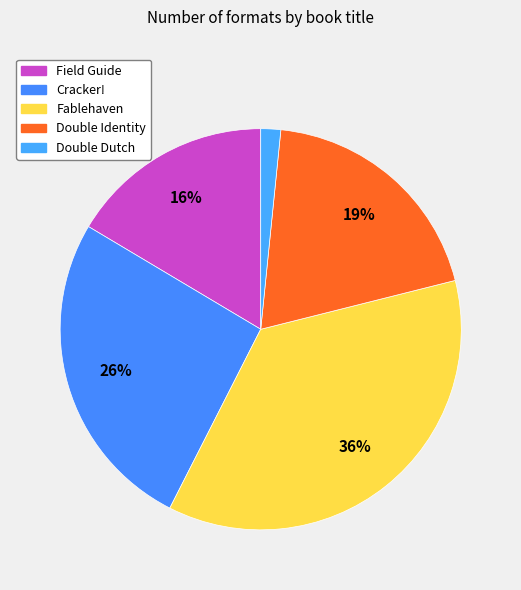

Which category has the biggest portion of the pie?

Fablehaven